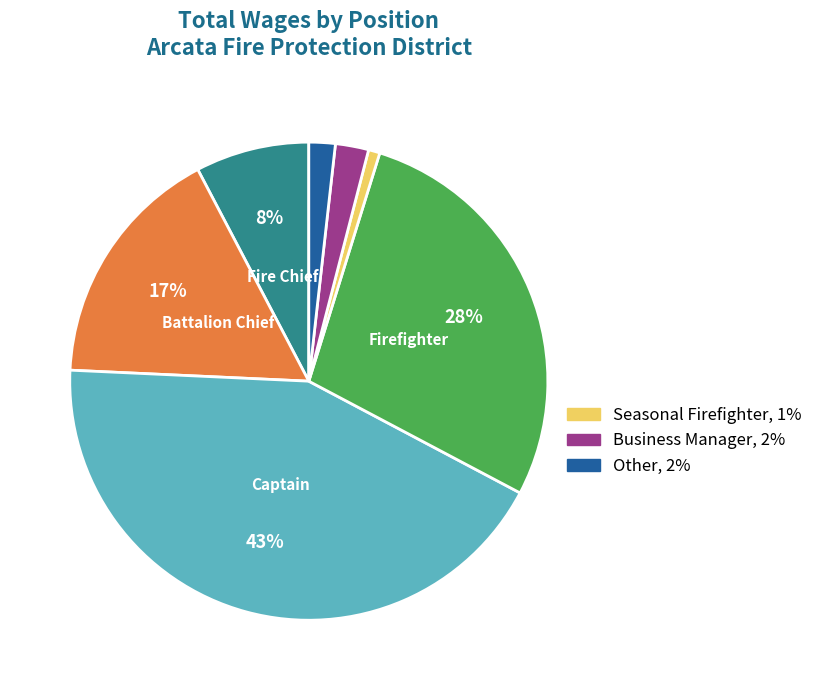

To the nearest percent, what is the difference between the largest and smallest slice percentages?

42%